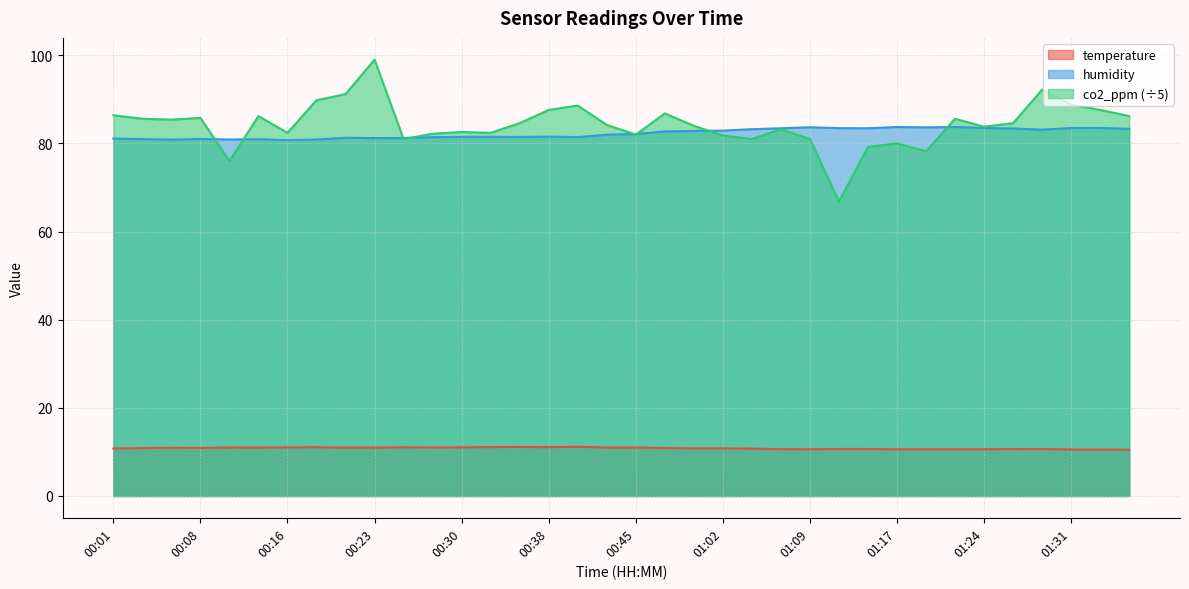

What is the spread (max minus min) of values at 00:11?

69.9